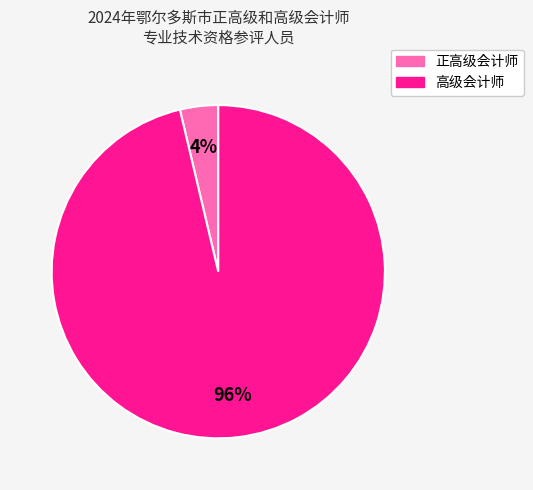

To the nearest percent, what is the average slice percentage?

50%